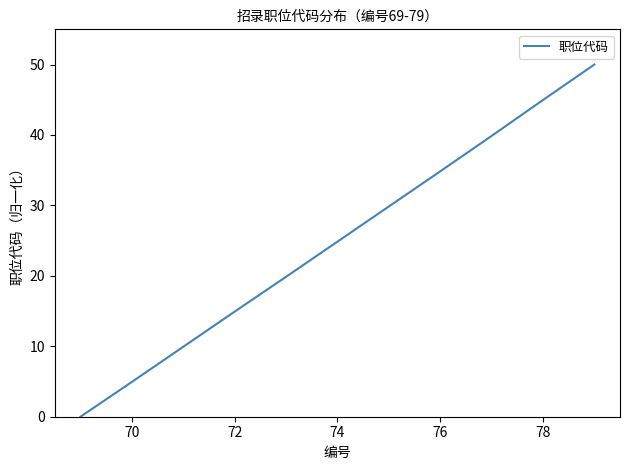

What is the difference between the maximum and minimum values?

50.0